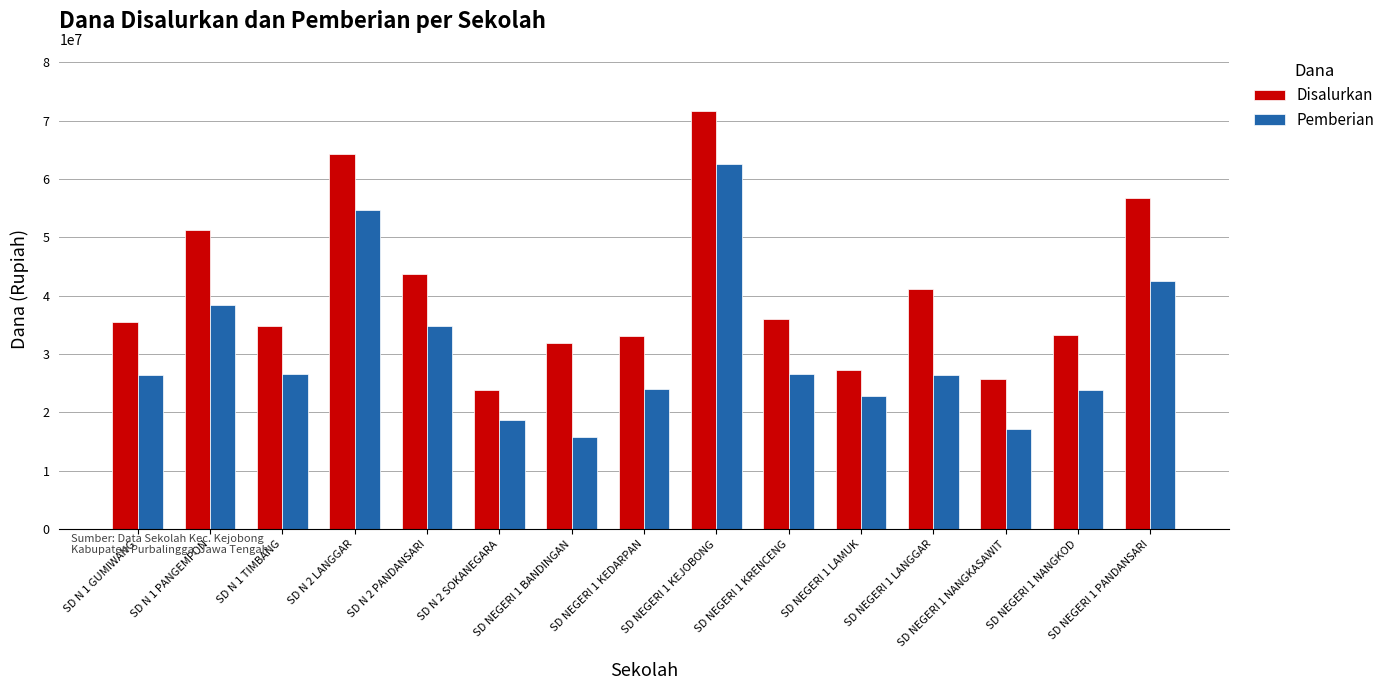

What is the average value of the Pemberian series?

30735000